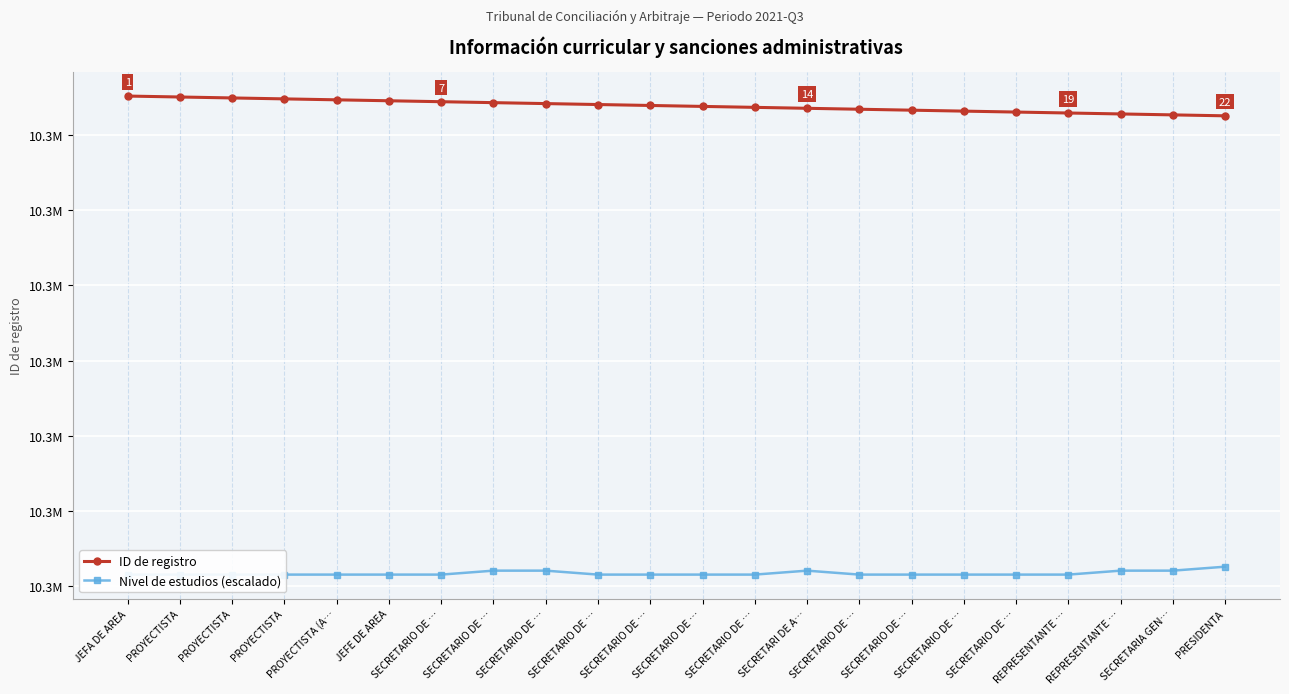

What is the value of the Nivel de estudios (escalado) point at the 15th from the left?

10281372.6